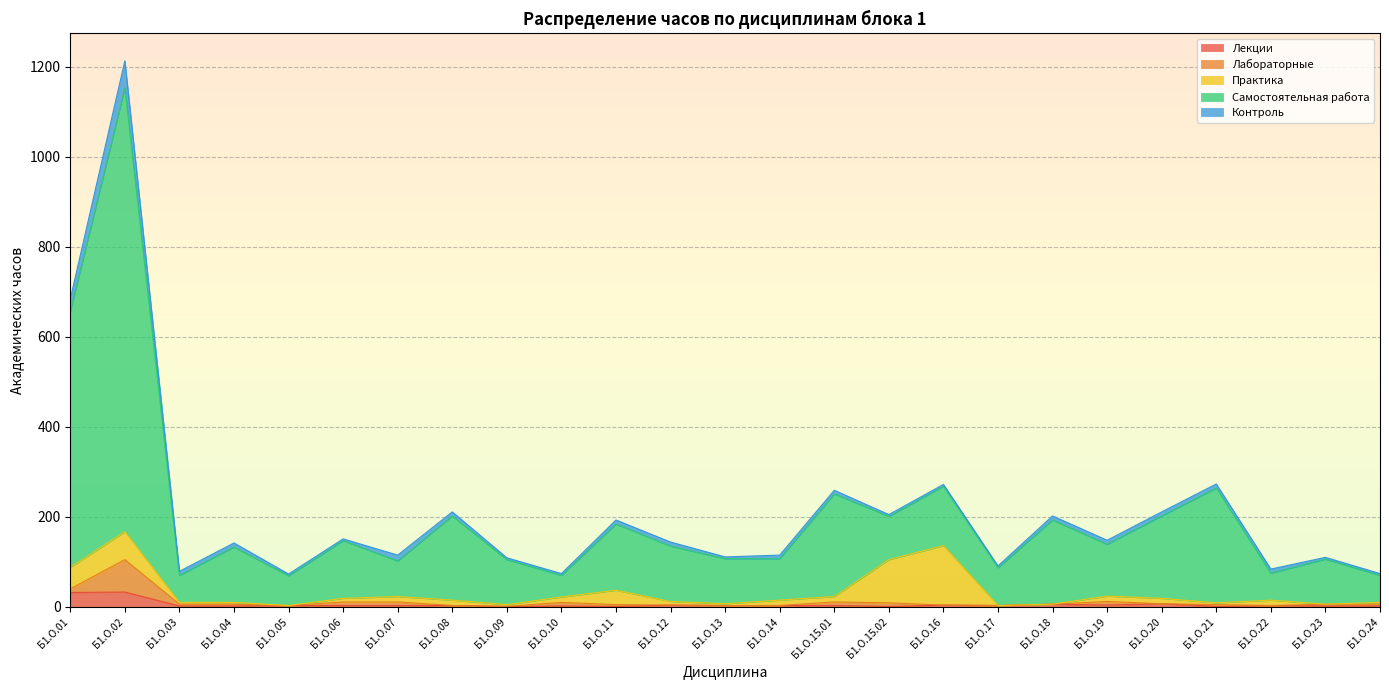

What is the total value across all series at Б1.О.19?

148